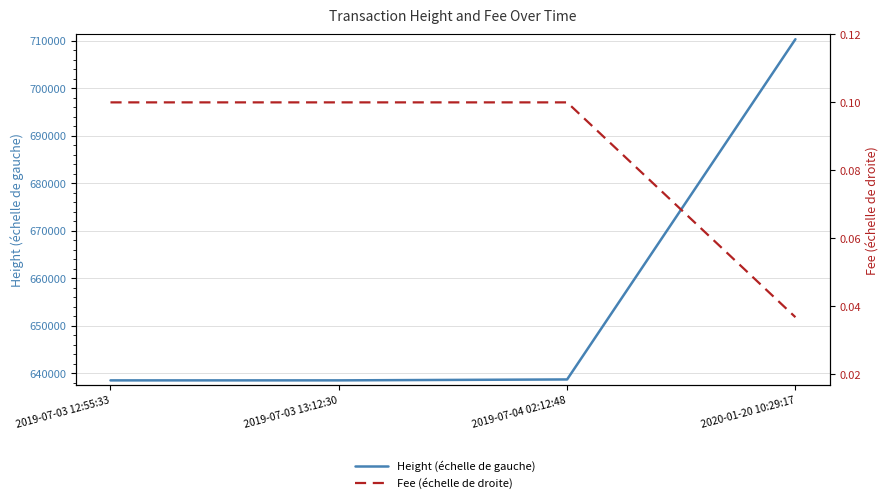

True or false: Height (échelle de gauche) has more than 1 points higher than both neighbors.

False